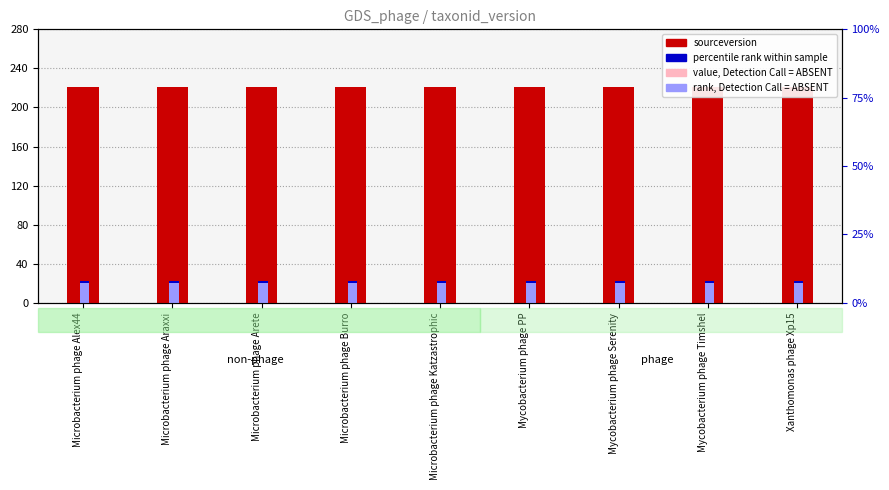

Which series changed the most between Microbacterium phage Arete and Mycobacterium phage PP?

sourceversion